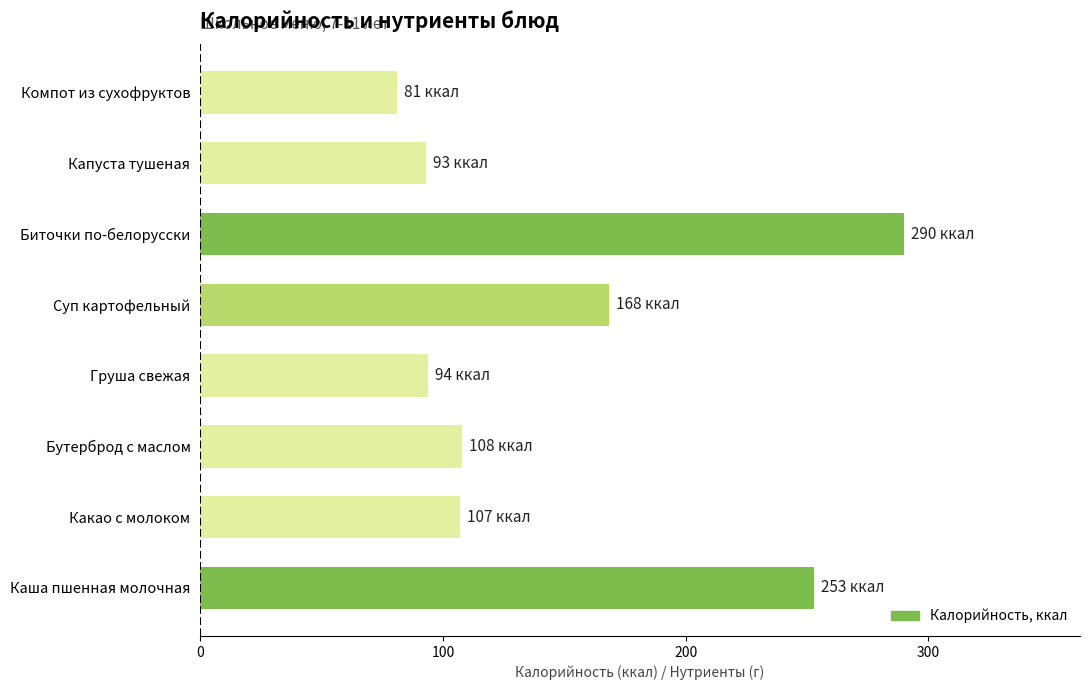

At which category does the chart reach its minimum across all series?

Компот из сухофруктов